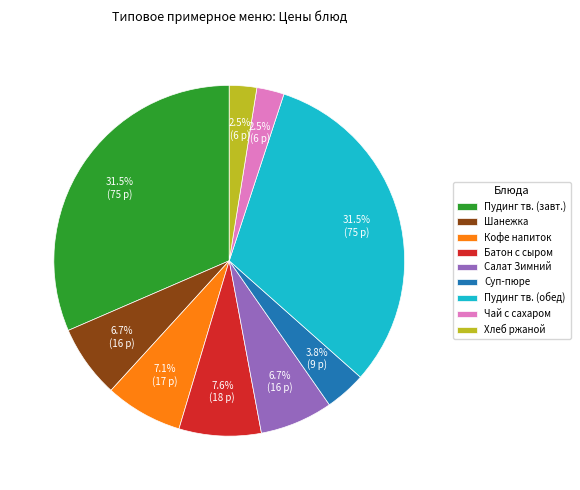

How many segments does this pie chart have?

9